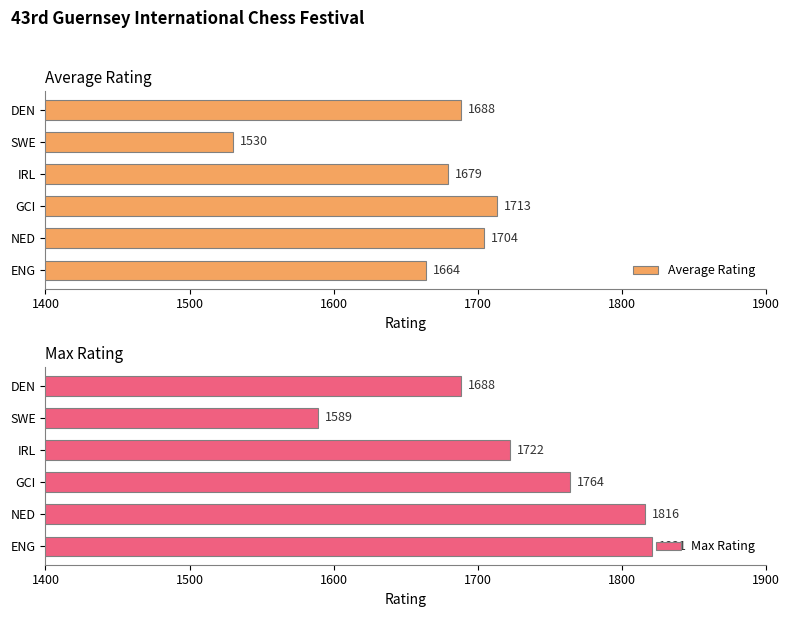

What is the sum of the Average Rating values at IRL and GCI?

3392